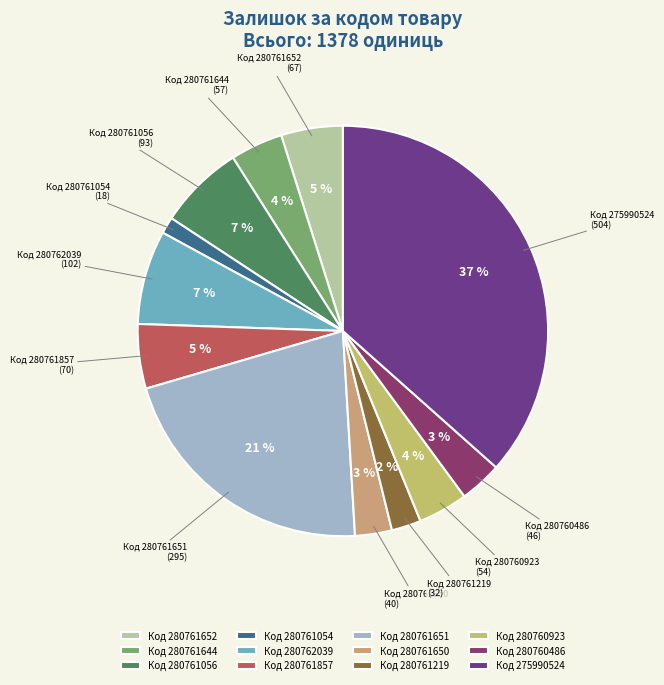

To the nearest percent, what is the combined percentage of Код 280761054 (18) and Код 280760923 (54)?

5%